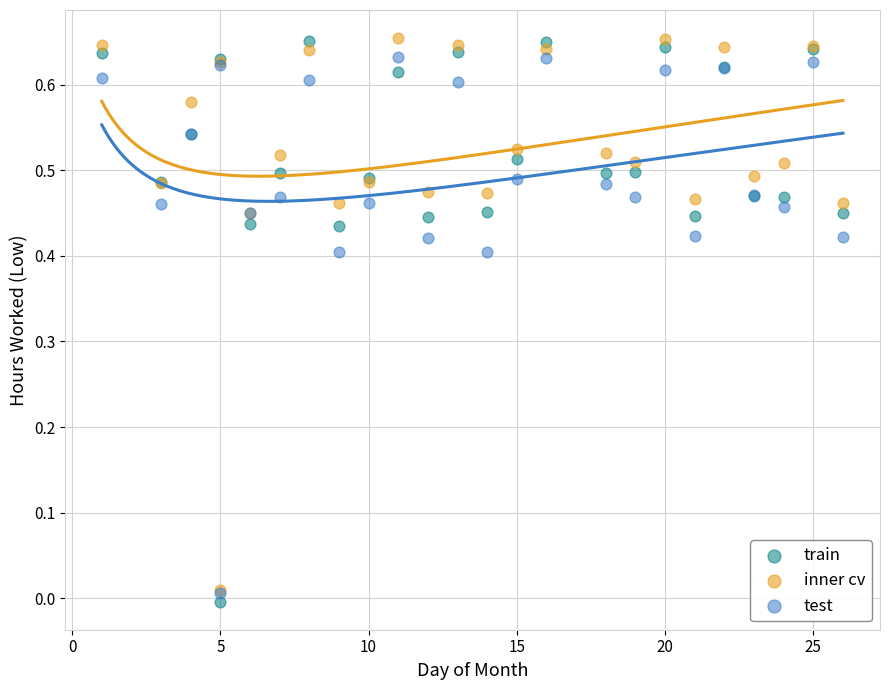

What are all the series names shown in the legend?

train, inner cv, test